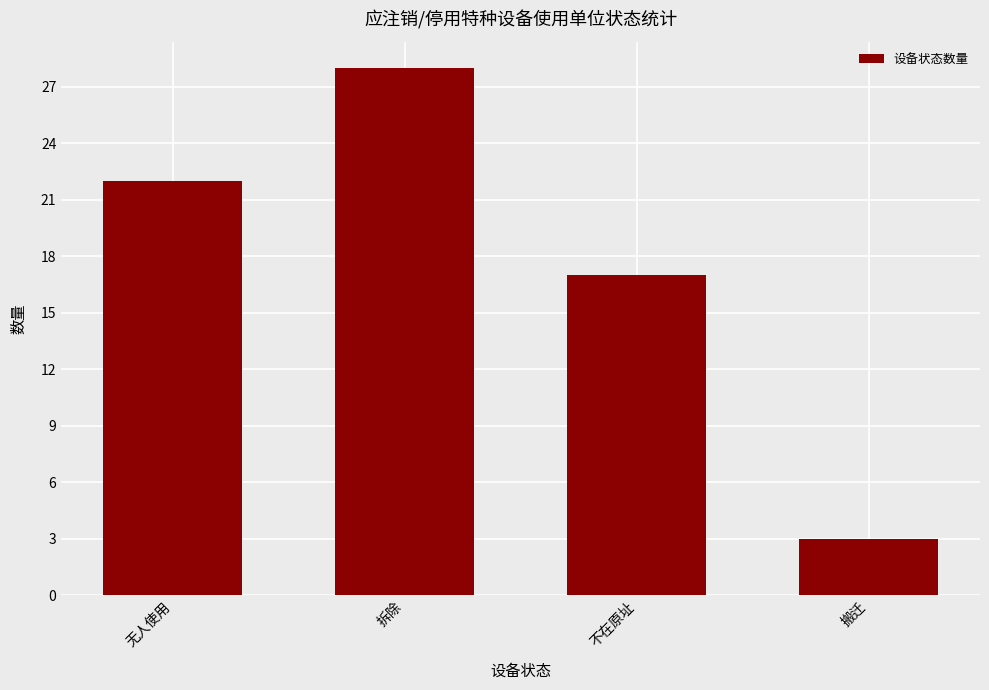

How many categories are shown in the chart?

4